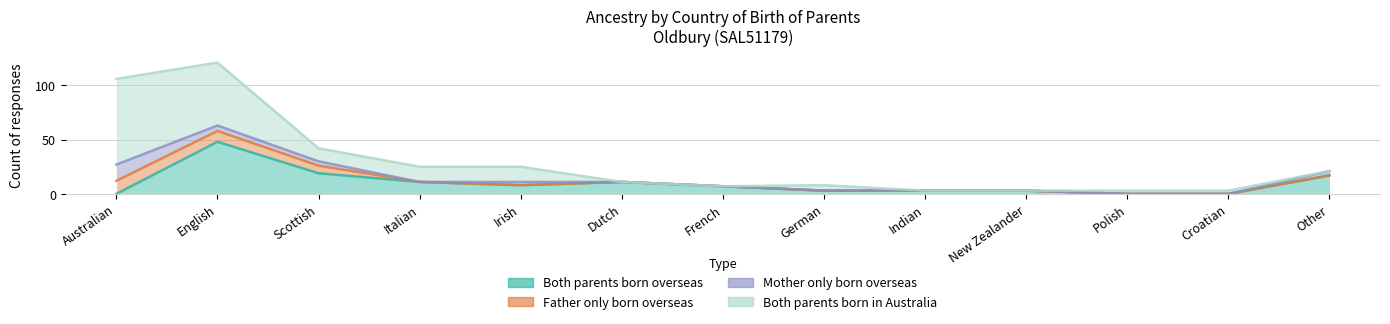

At which category is the sum across all series the highest?

English